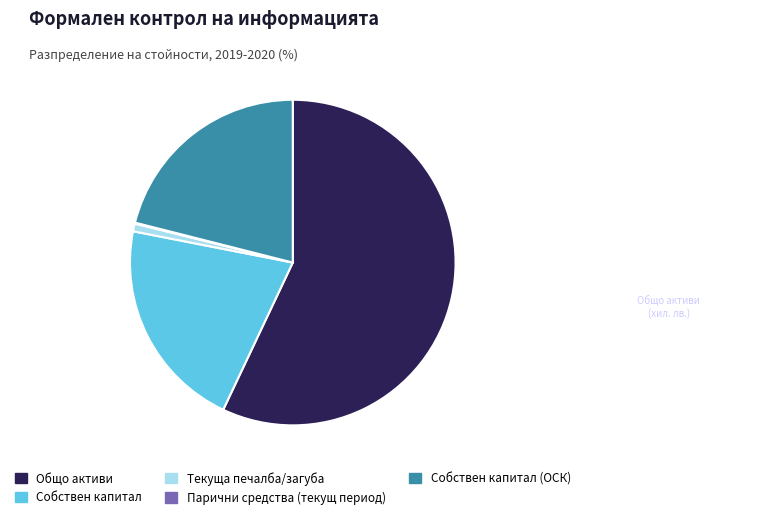

Approximately how many times larger is the value at Собствен капитал (ОСК) compared to Общо активи?

0.4